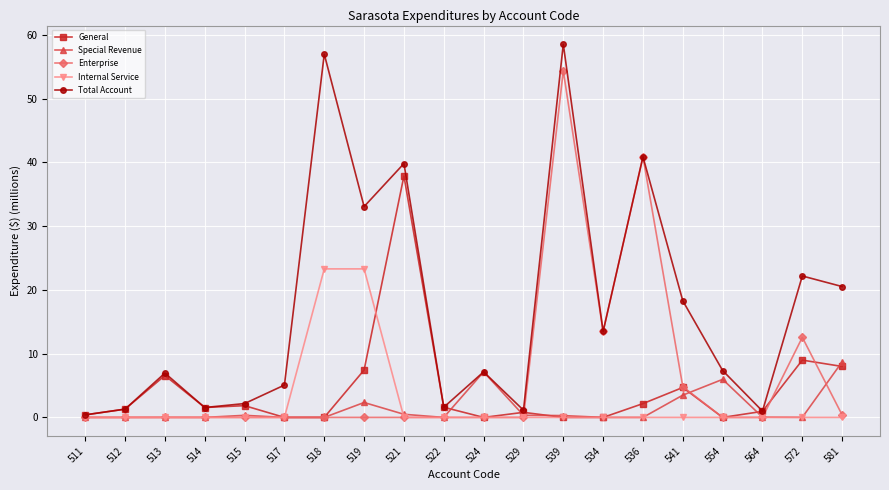

At which category does Total Account reach its first local peak?

513